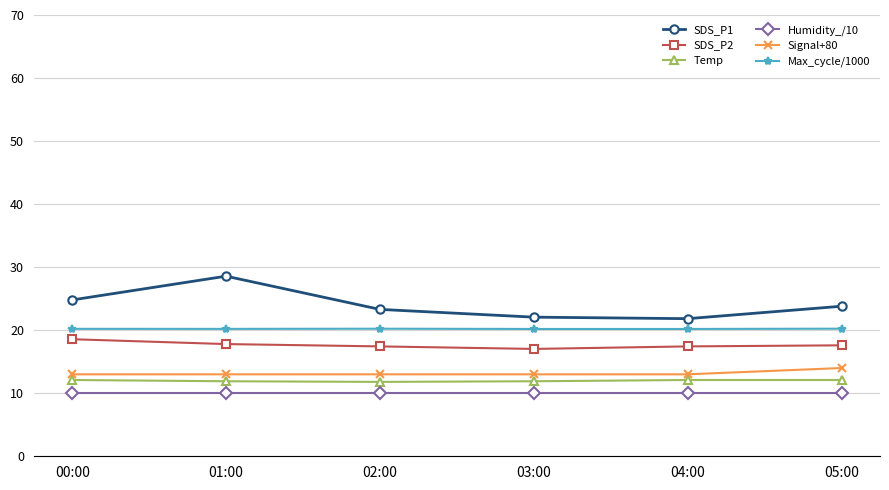

True or false: SDS_P1 has more than 2 interior local peaks.

False